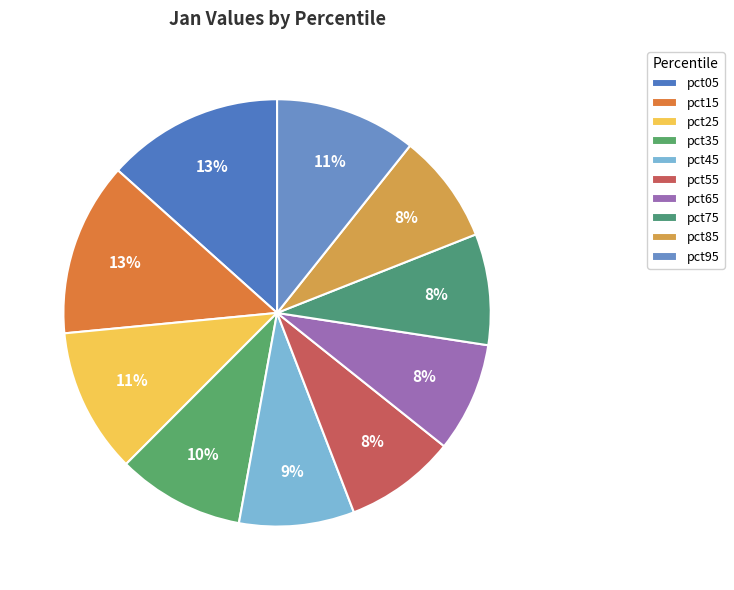

How many slices are in this pie chart?

10